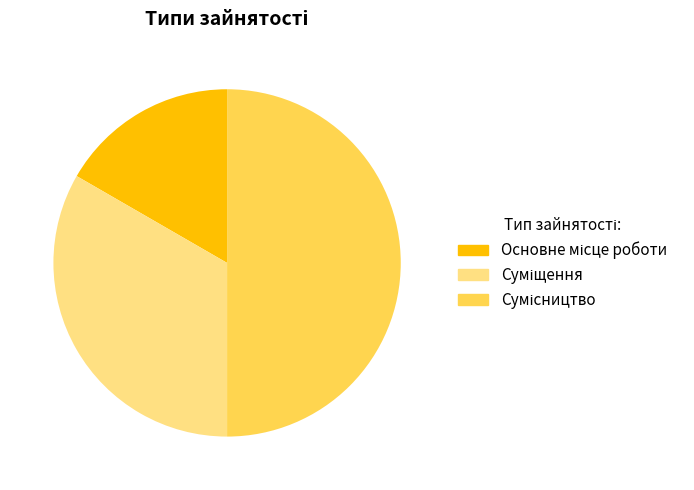

To the nearest percent, what is the difference between the largest and smallest slice percentages?

33%